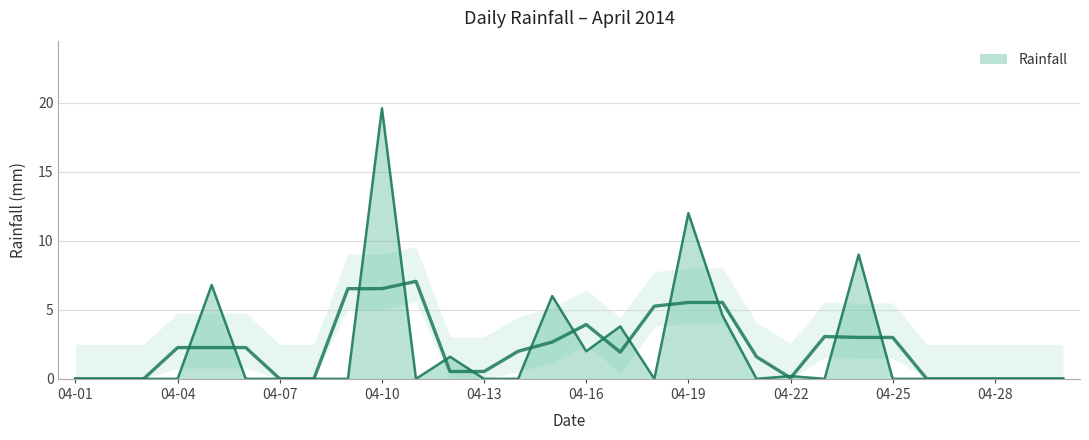

Rank the categories by value from lowest to highest.

04-01, 04-02, 04-03, 04-04, 04-06, 04-07, 04-08, 04-09, 04-11, 04-13, 04-14, 04-18, 04-21, 04-23, 04-25, 04-26, 04-27, 04-28, 04-29, 04-30, 04-22, 04-12, 04-16, 04-17, 04-20, 04-15, 04-05, 04-24, 04-19, 04-10